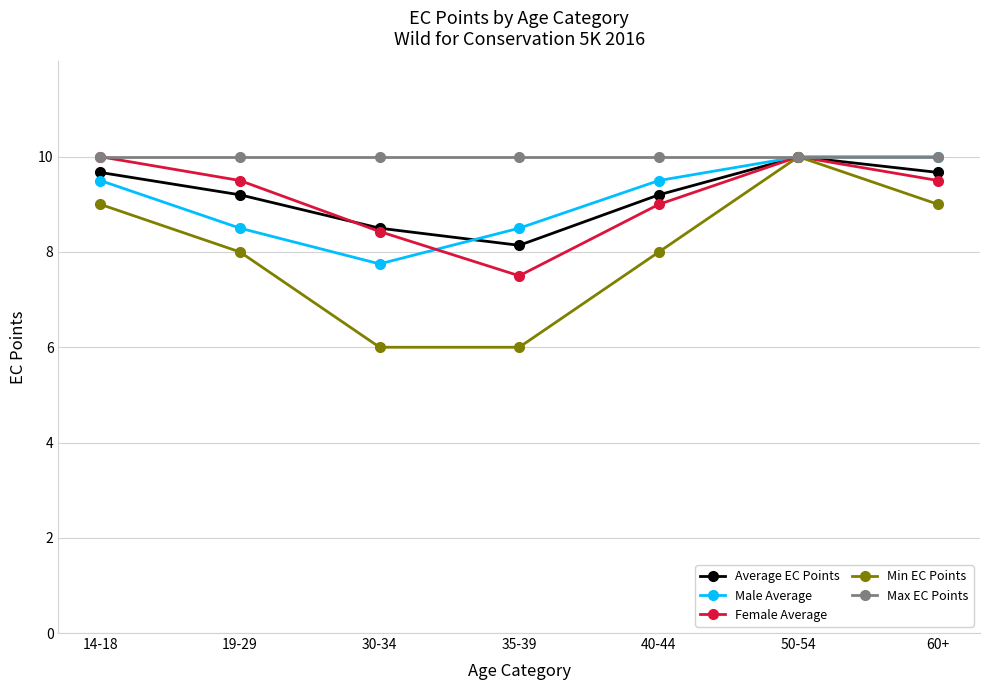

Does the chart have visible grid lines?

Yes